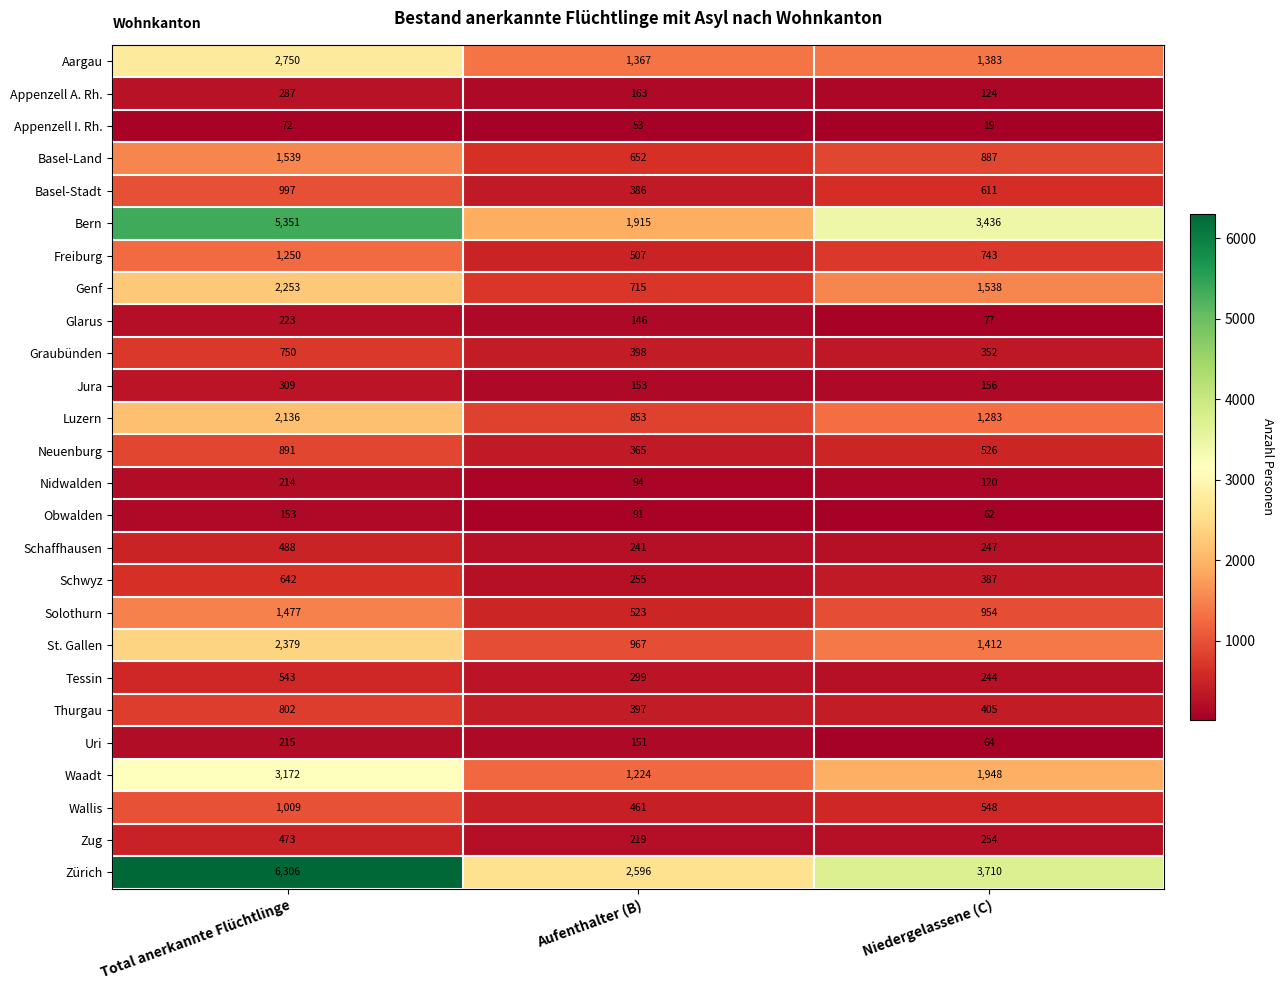

Which label corresponds to the smallest value in the chart?

Niedergelassene (C)